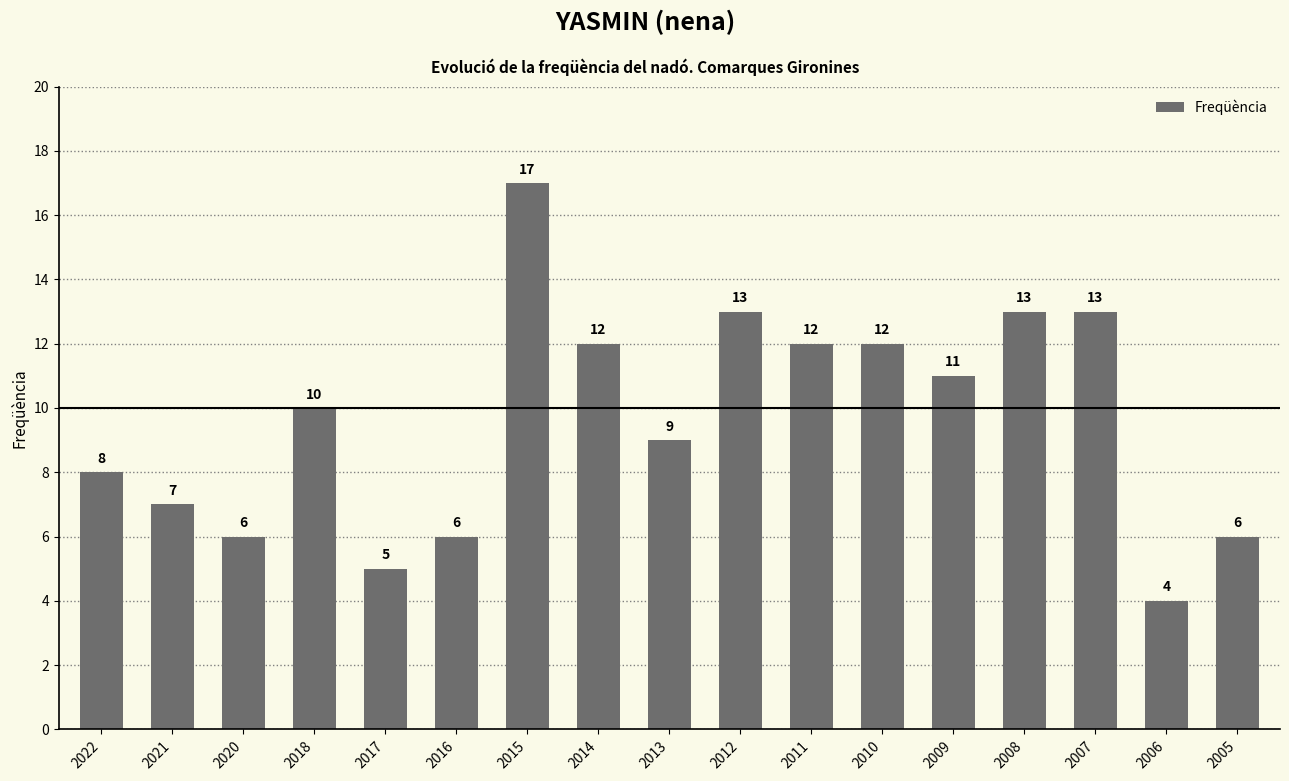

What is the minimum value shown in the chart?

4